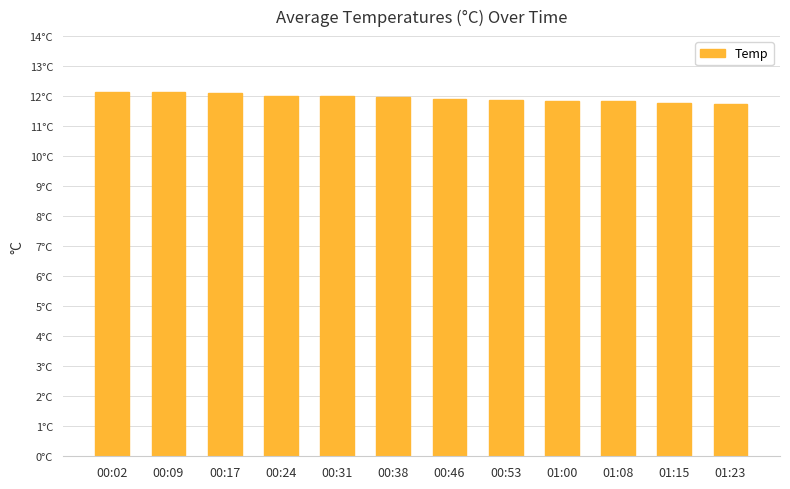

Is it true that the value at 01:00 is 17.3?

False